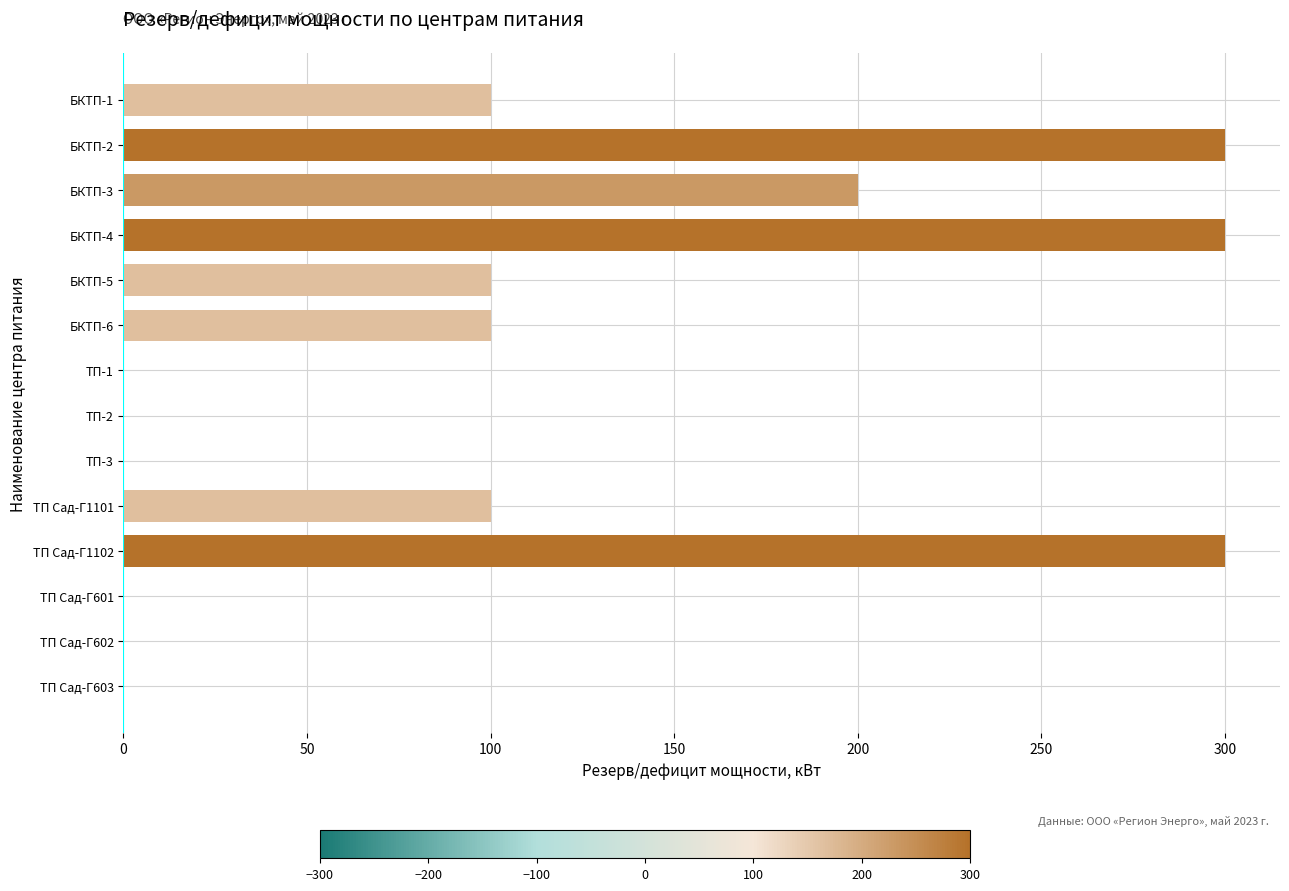

What is the average value?

107